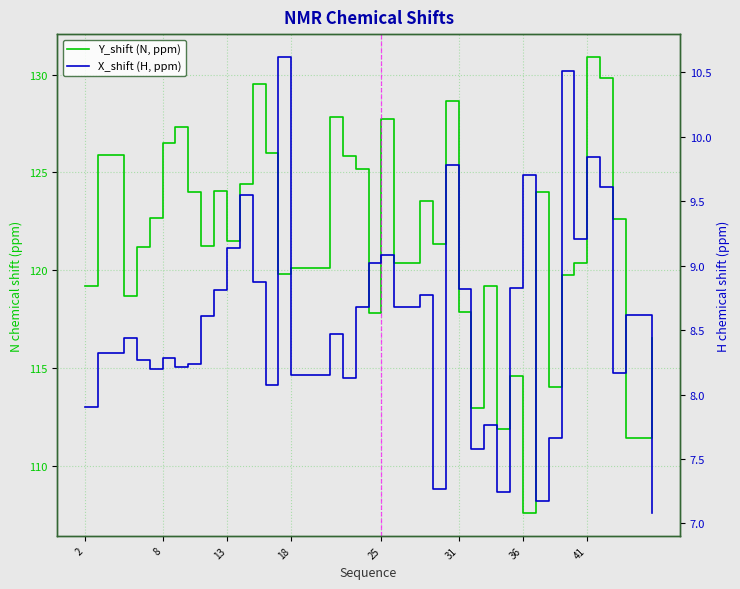

At which label is Y_shift (N, ppm) closest to 119?

2